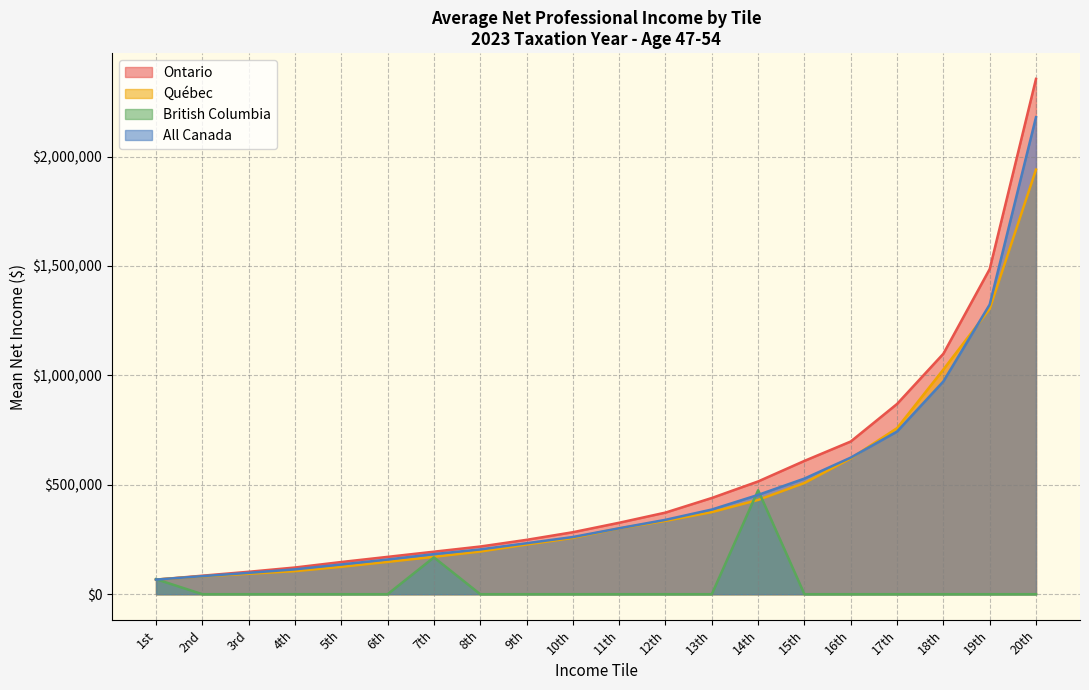

After their last crossing, which series has the higher values: Ontario or Québec?

Ontario